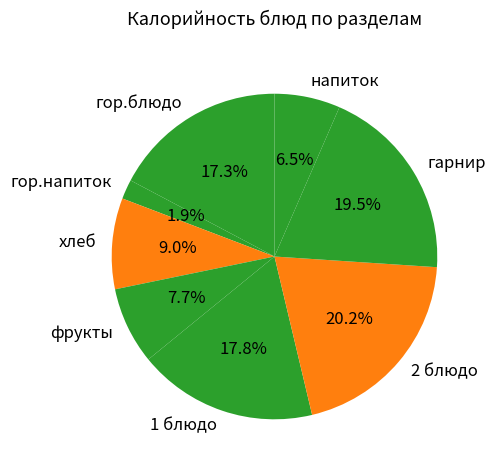

Combined, do фрукты and хлеб account for over 50%?

No